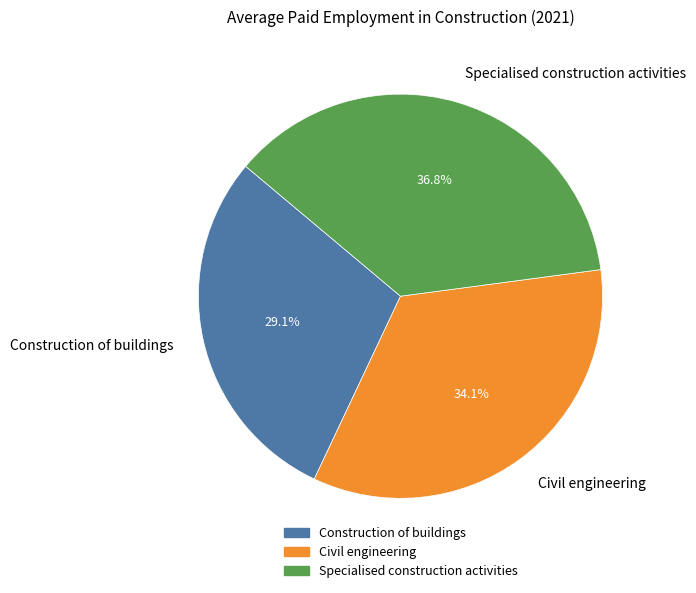

Is there a majority slice in this chart?

No